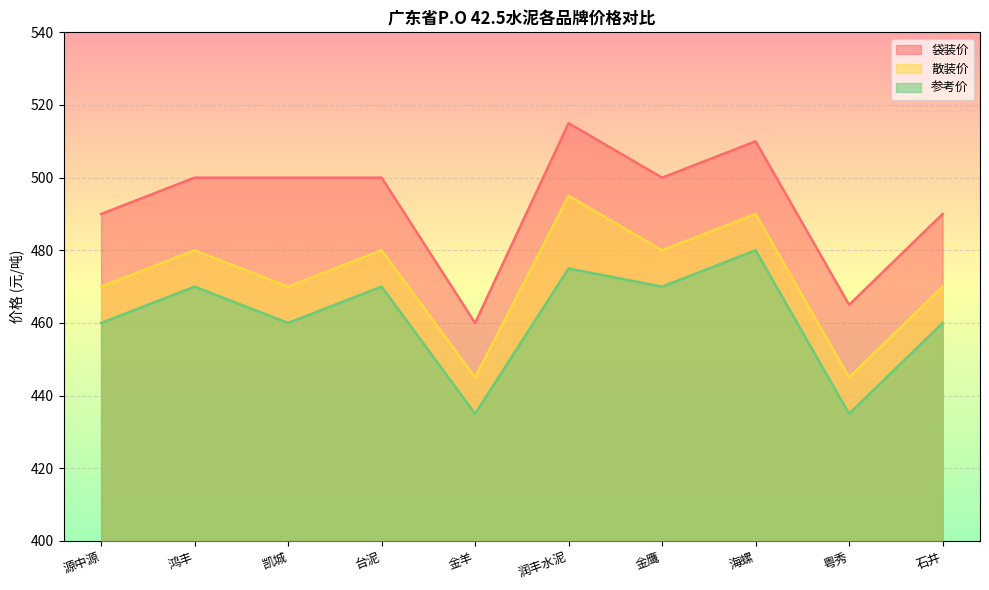

What is the label of the 10th point from the right?

源中源